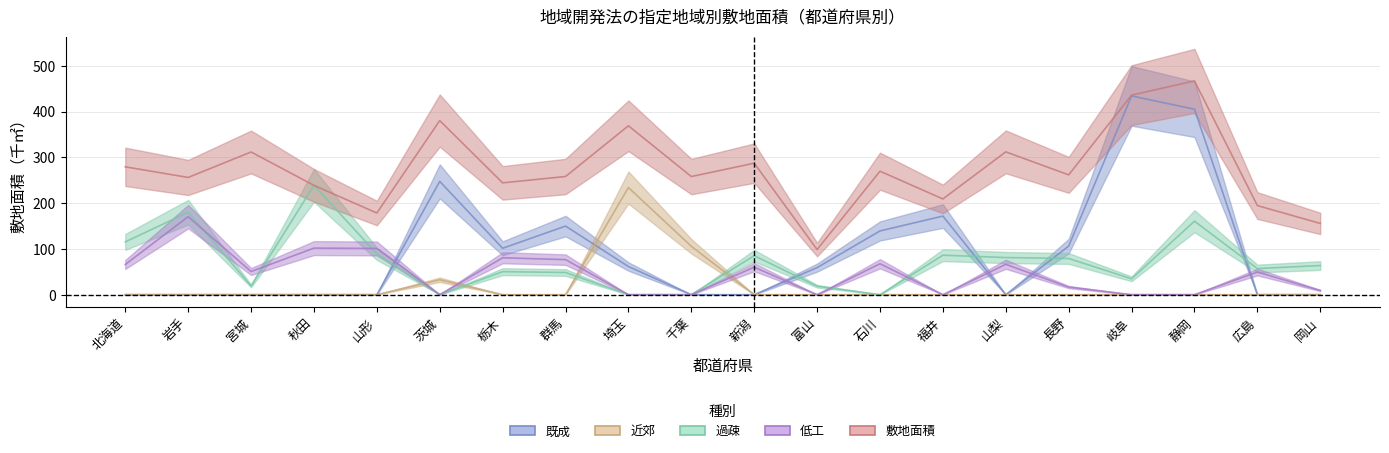

What is the difference between the maximum and minimum values in the 敷地面積 series?

368.5